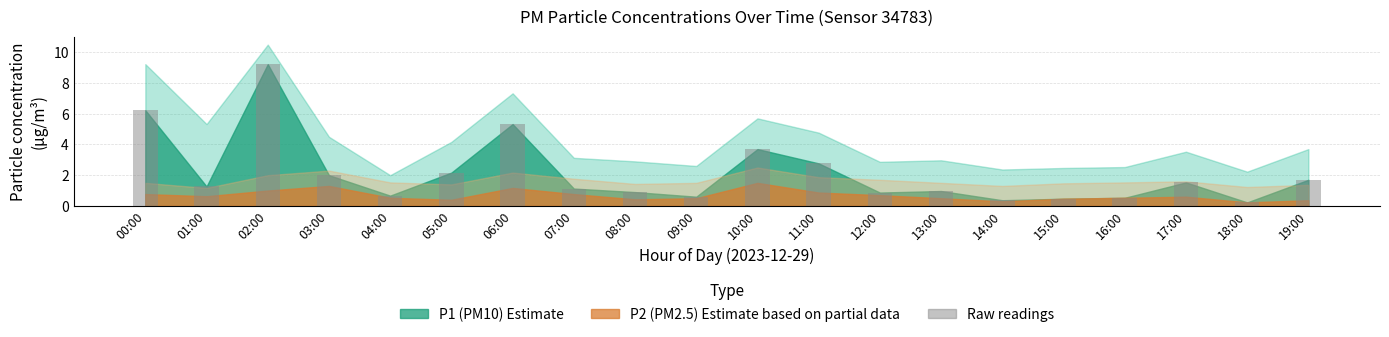

Count the number of data series in this chart.

1